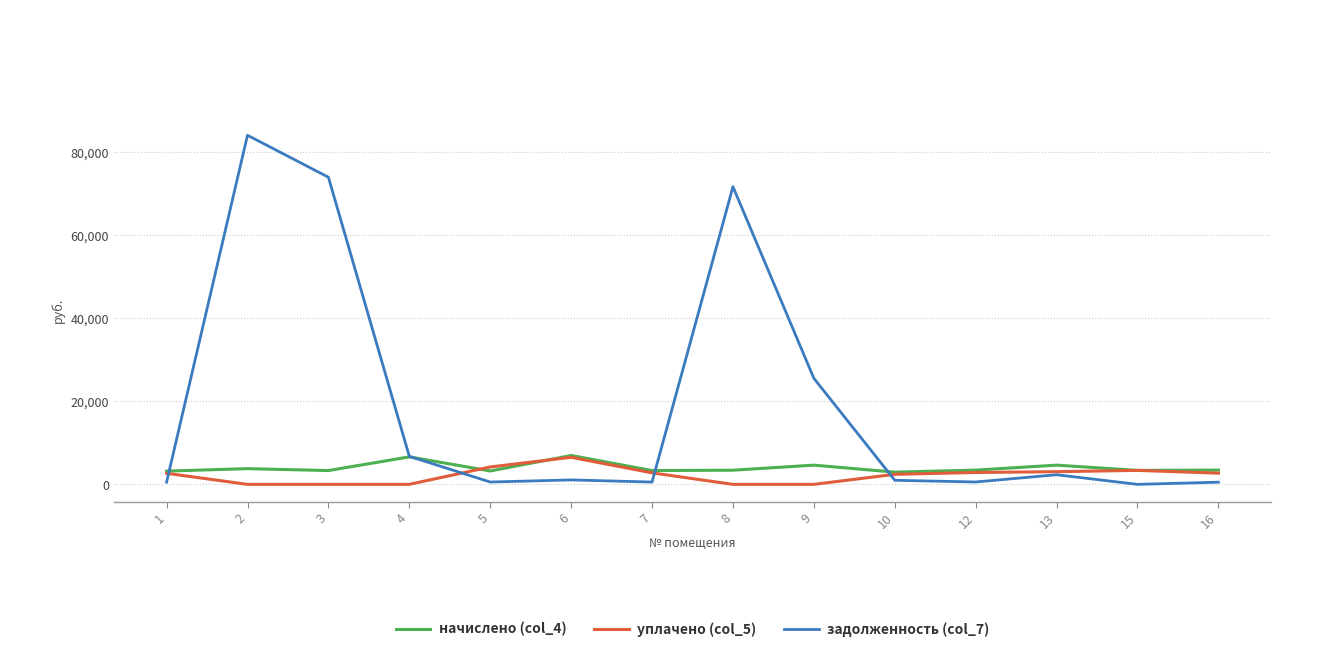

What is the average value of the задолженность (col_7) series?

19220.4